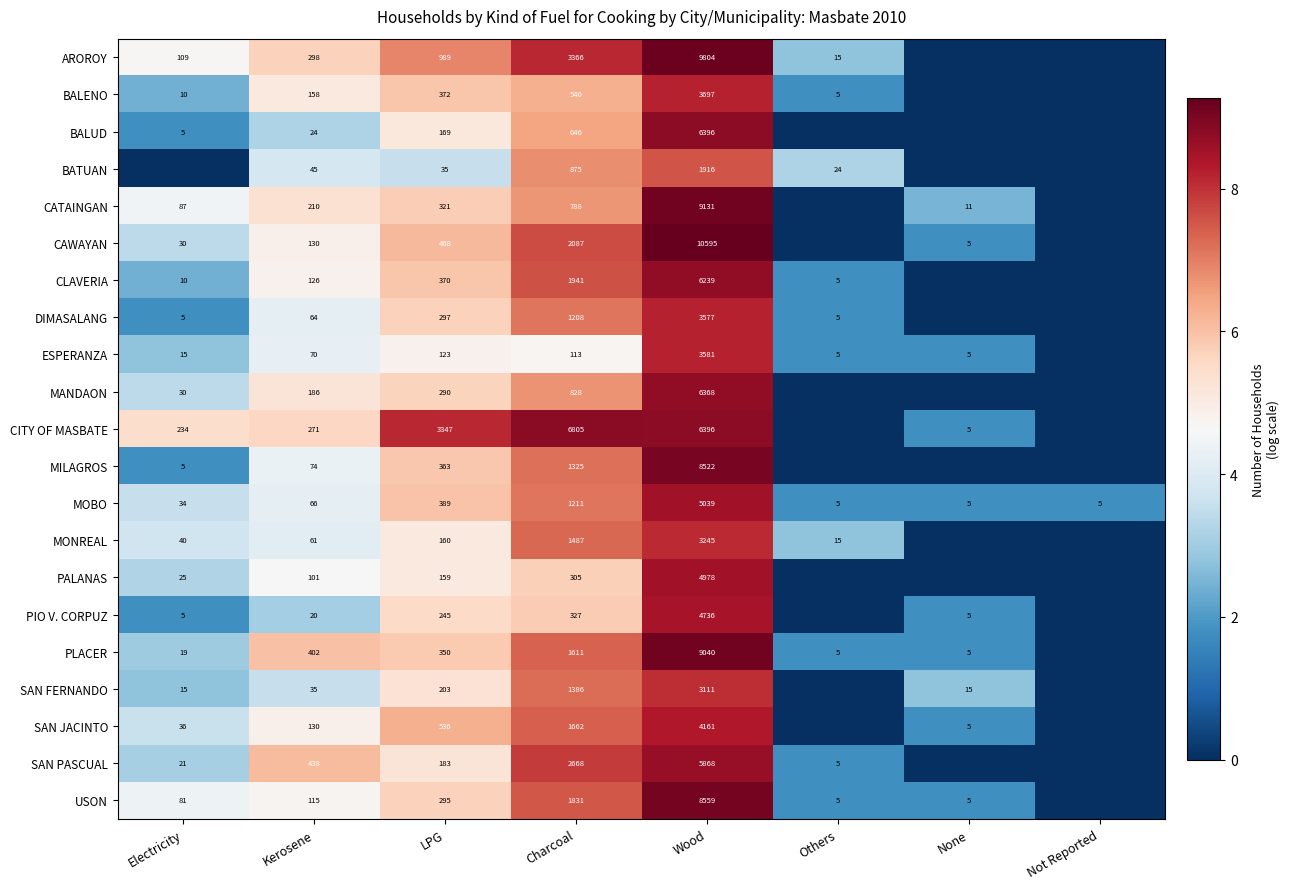

At Charcoal, list the series in order from largest to smallest.

CITY OF MASBATE, AROROY, SAN PASCUAL, CAWAYAN, CLAVERIA, USON, SAN JACINTO, PLACER, MONREAL, SAN FERNANDO, MILAGROS, MOBO, DIMASALANG, BATUAN, MANDAON, CATAINGAN, BALUD, BALENO, PIO V. CORPUZ, PALANAS, ESPERANZA